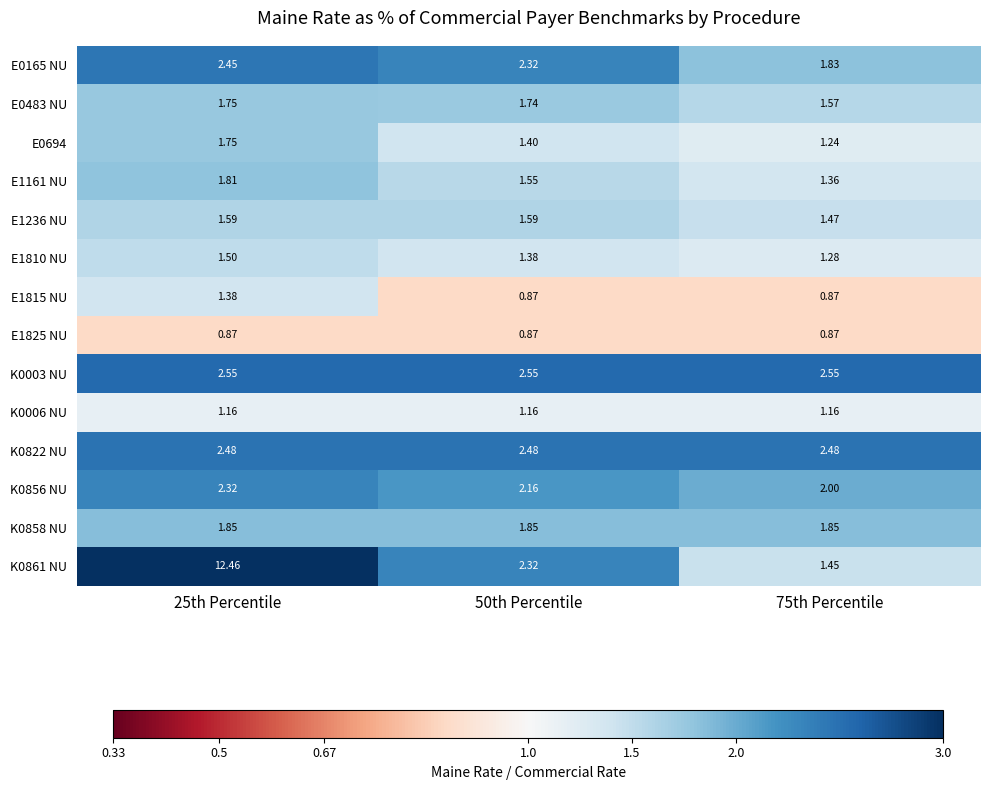

What is the difference between the highest and lowest values at 25th Percentile?

11.6